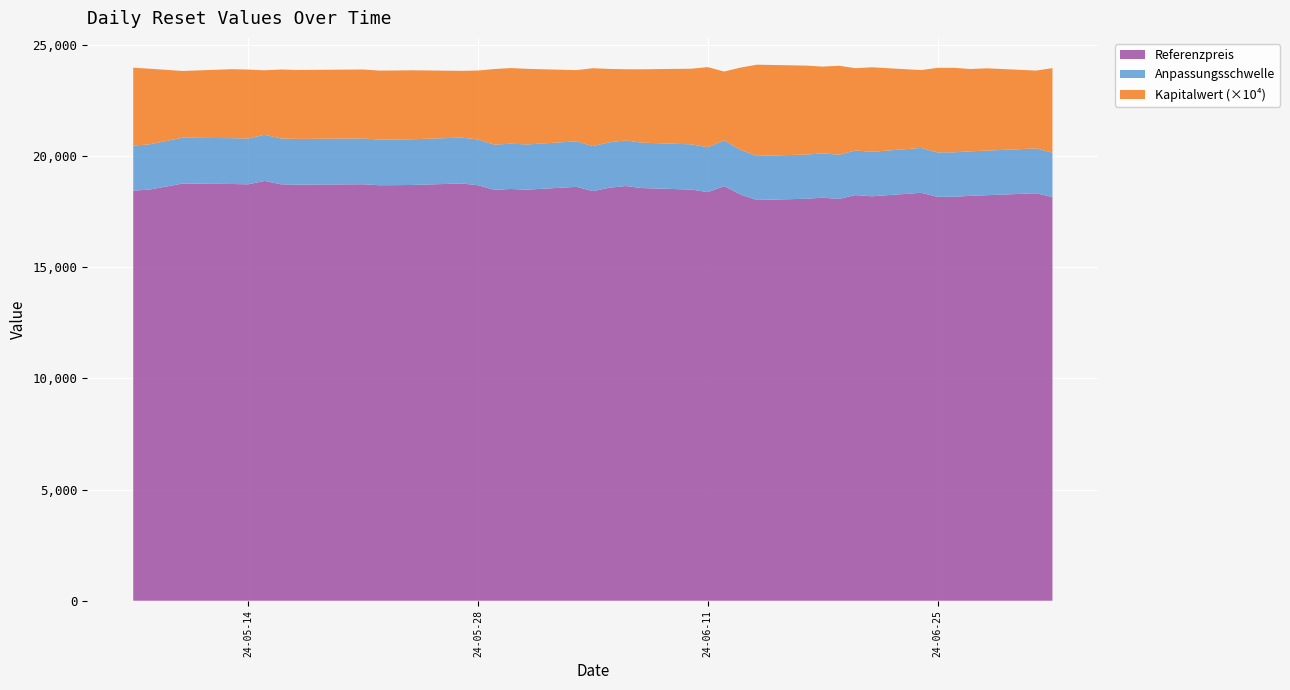

What is the minimum value for Referenzpreis?

18020.5